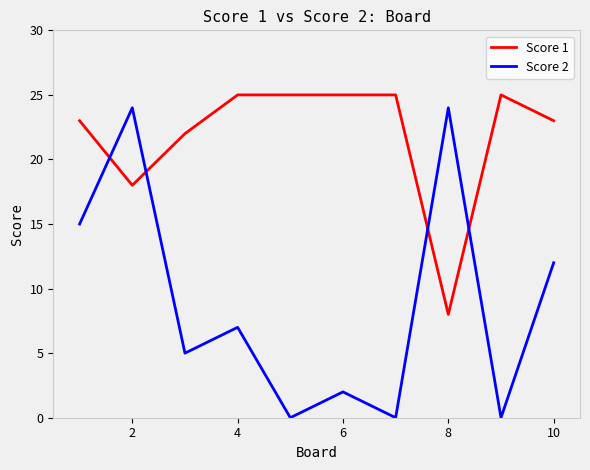

What is the maximum value for Score 2?

24